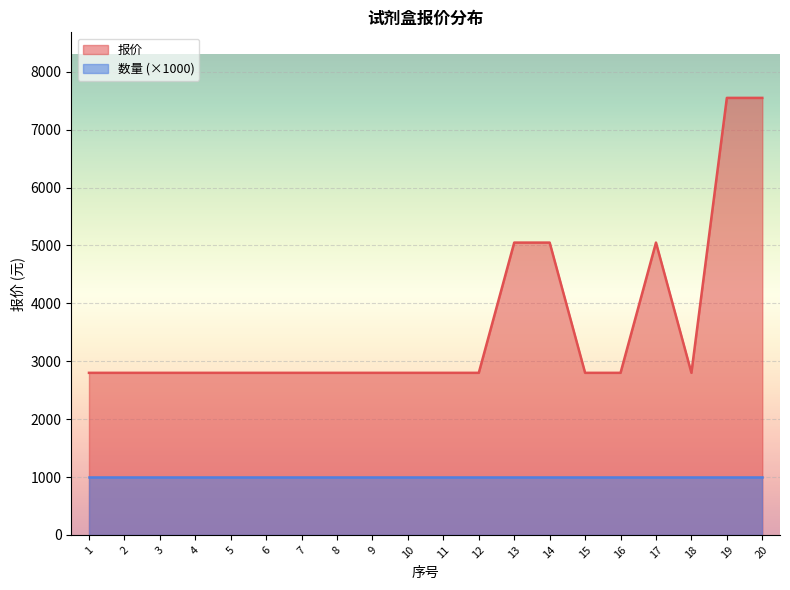

At which category does the chart reach its peak across all series?

19